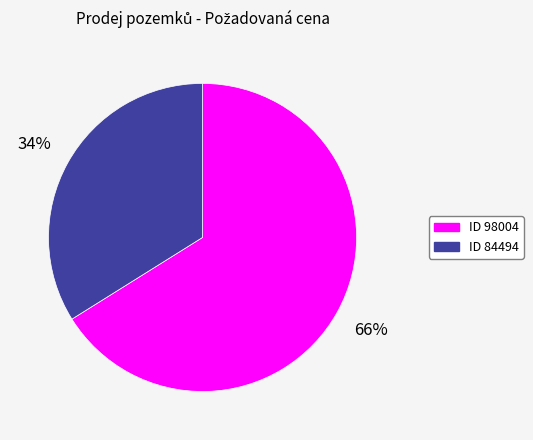

Which slice is the smallest?

ID 84494